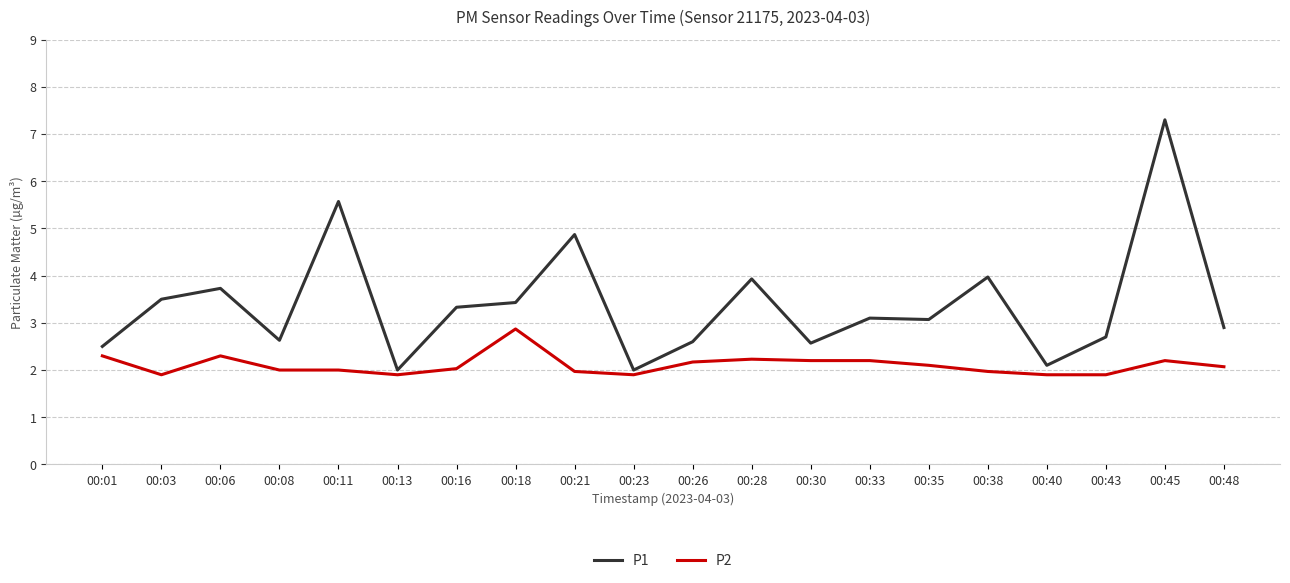

Rank the series by their average value, from lowest to highest.

P2, P1